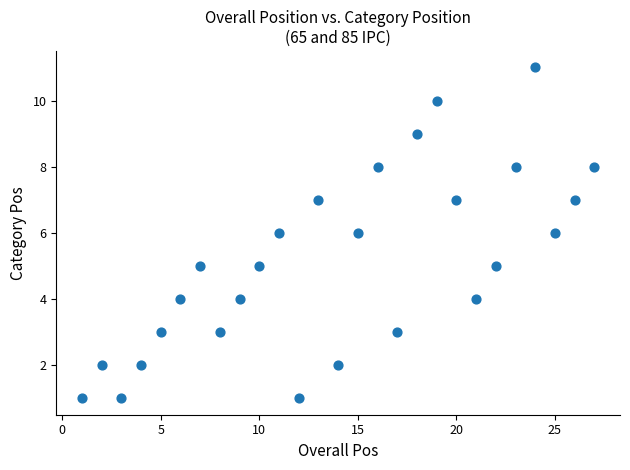

What is the range of X values (max minus min)?

26